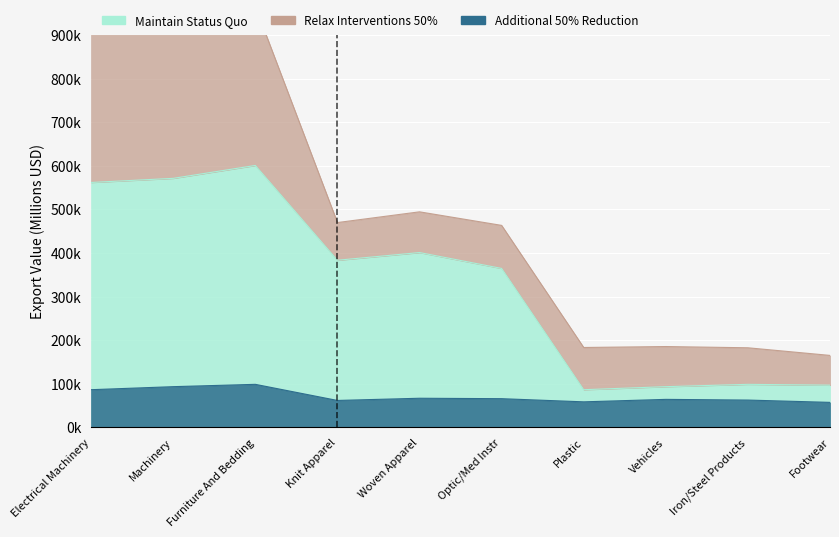

What is the value of the Maintain Status Quo point at the 5th from the left?

400983.1